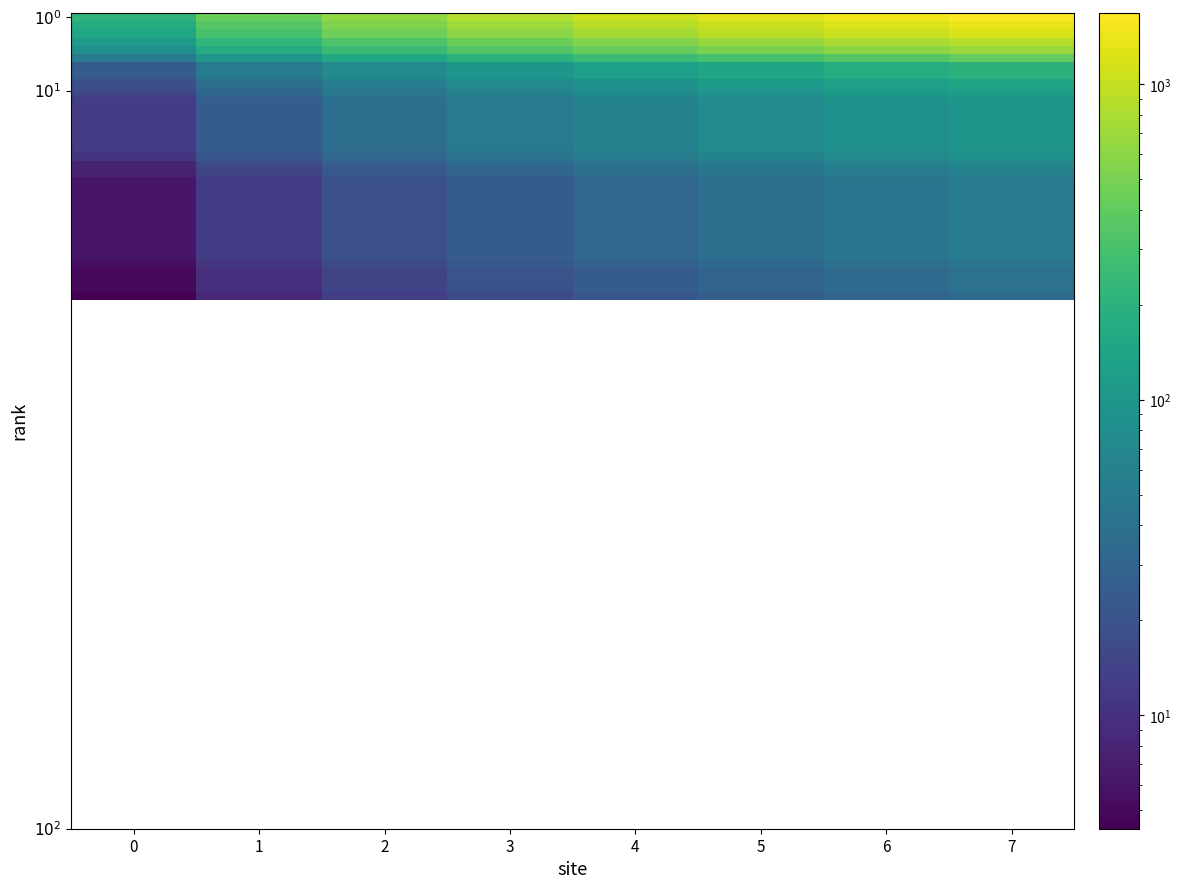

Between 5 and 2, which is larger?

5